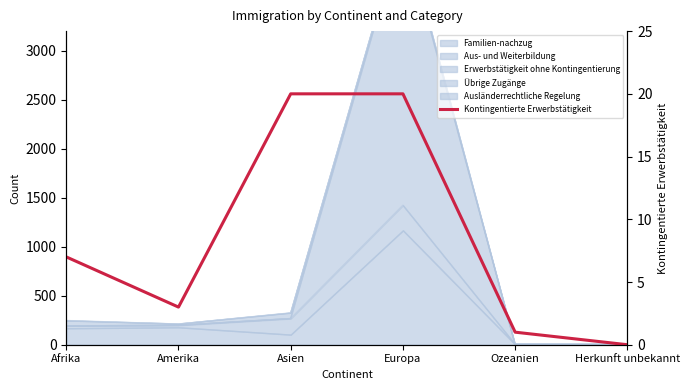

What is the ratio of the value at Asien to the value at Afrika?

2.9